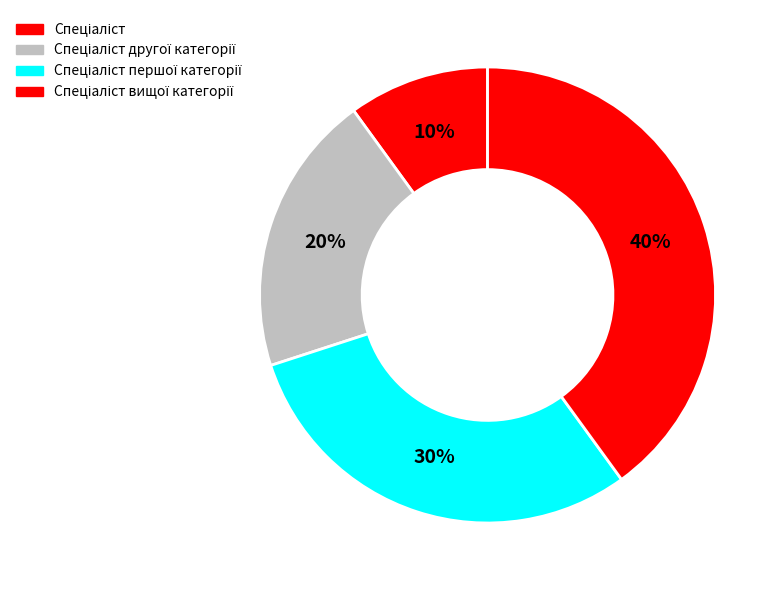

How many slices are in this pie chart?

4